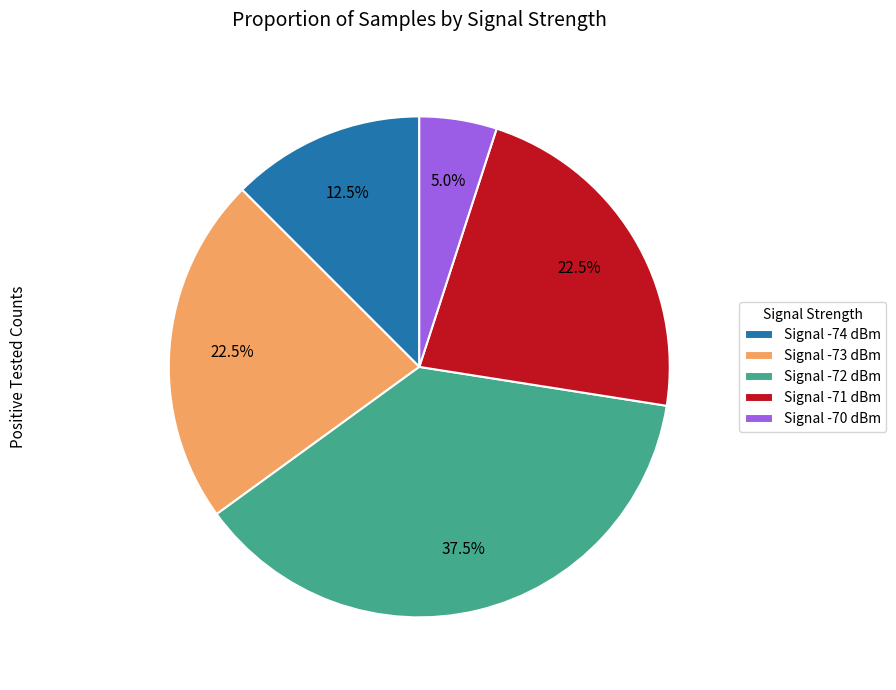

What is the ratio of the value at Signal -72 dBm to the value at Signal -70 dBm?

7.5